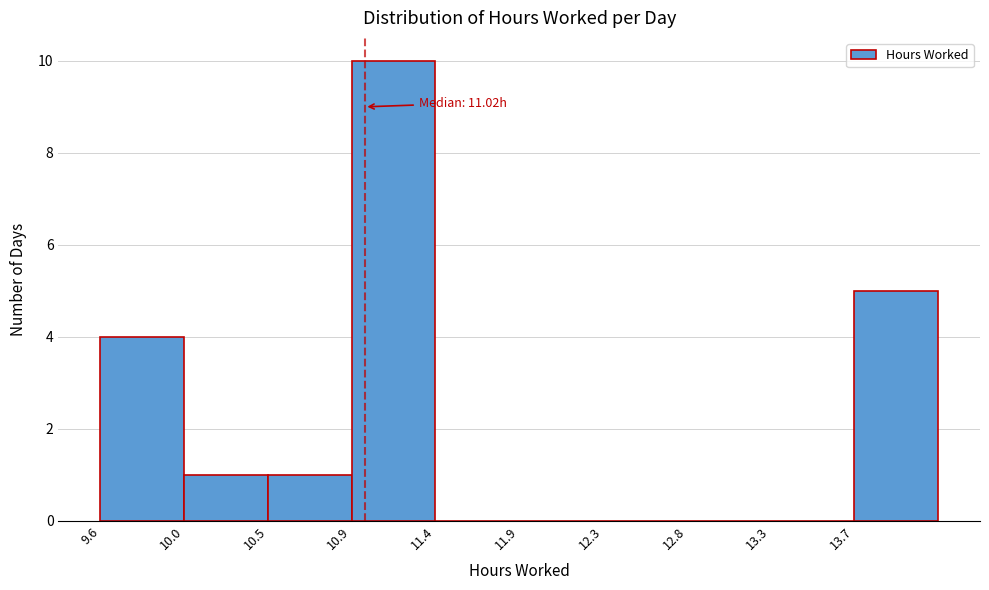

Which range on the x-axis has the tallest bar?

10.95 to 11.40